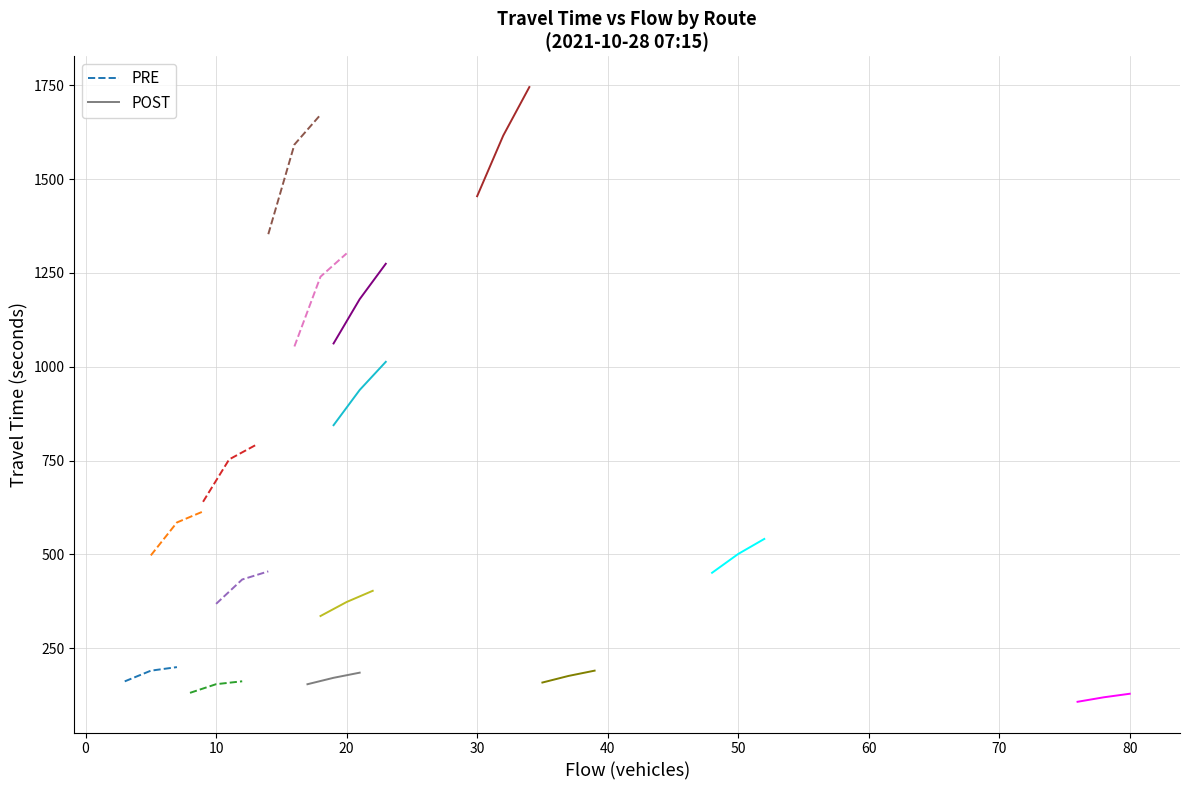

What is the maximum value for POST?

184.7